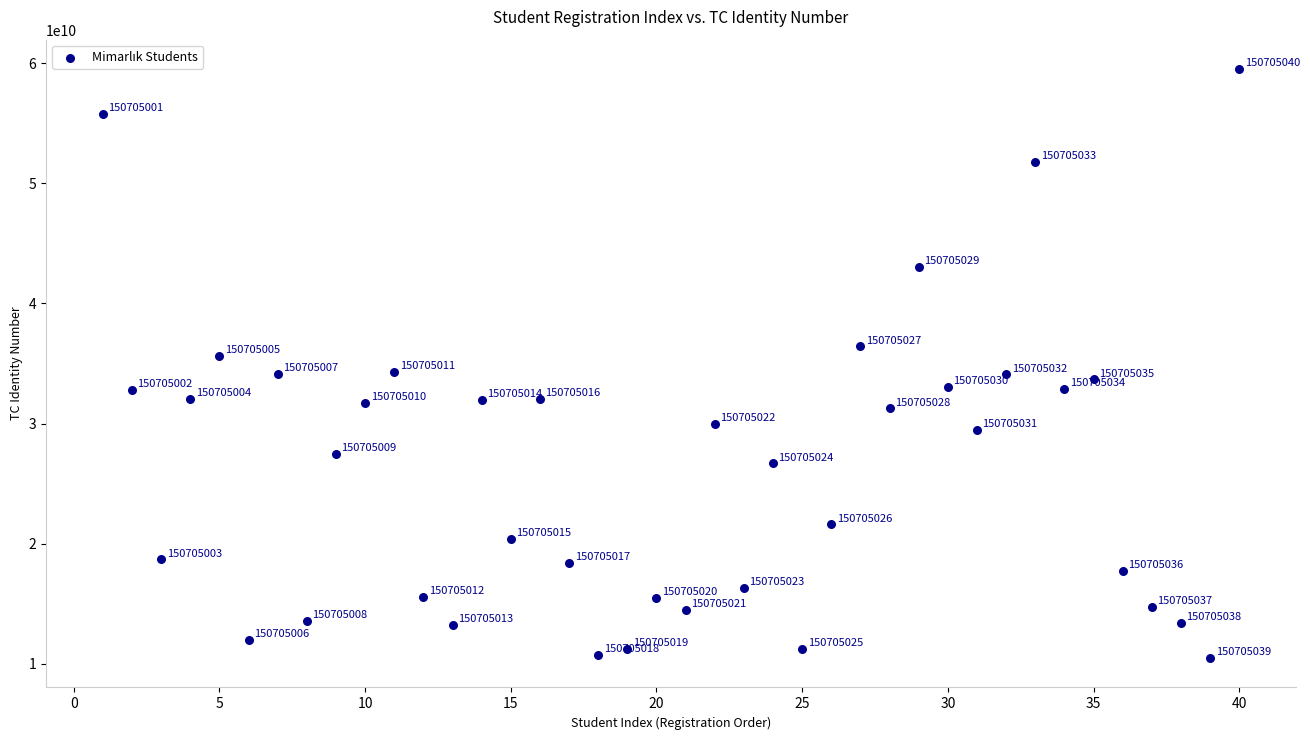

What is the range of Y values (max minus min)?

49004357590